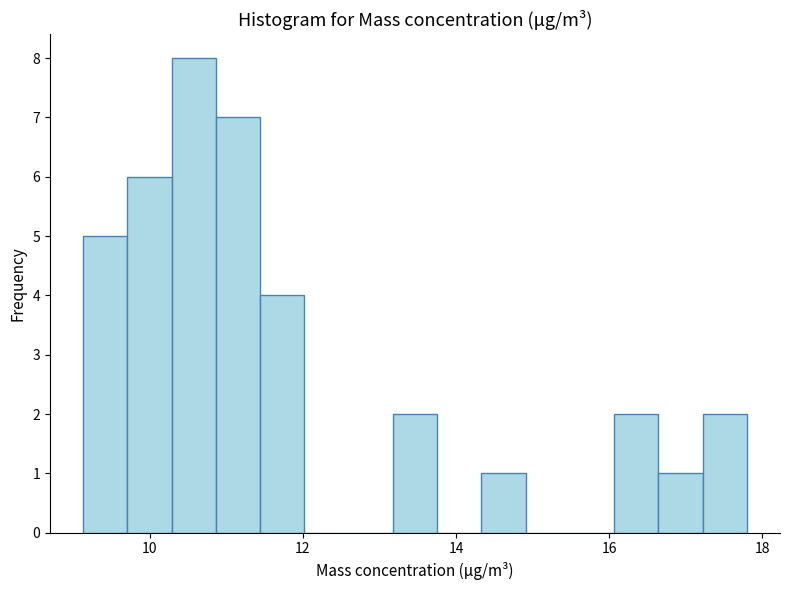

Read against the x-axis, roughly where is the centre of the tallest bar?

10.6